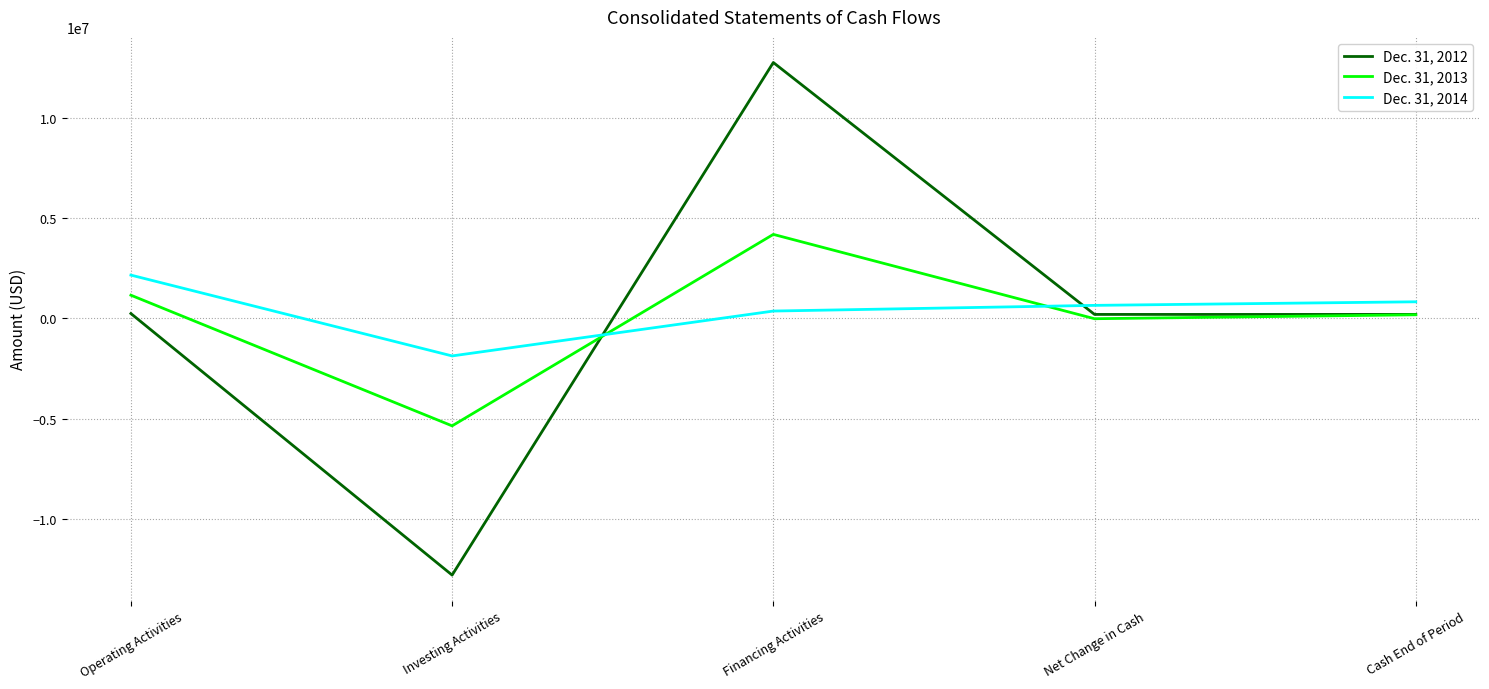

Which category has the lowest value across all series?

Investing Activities